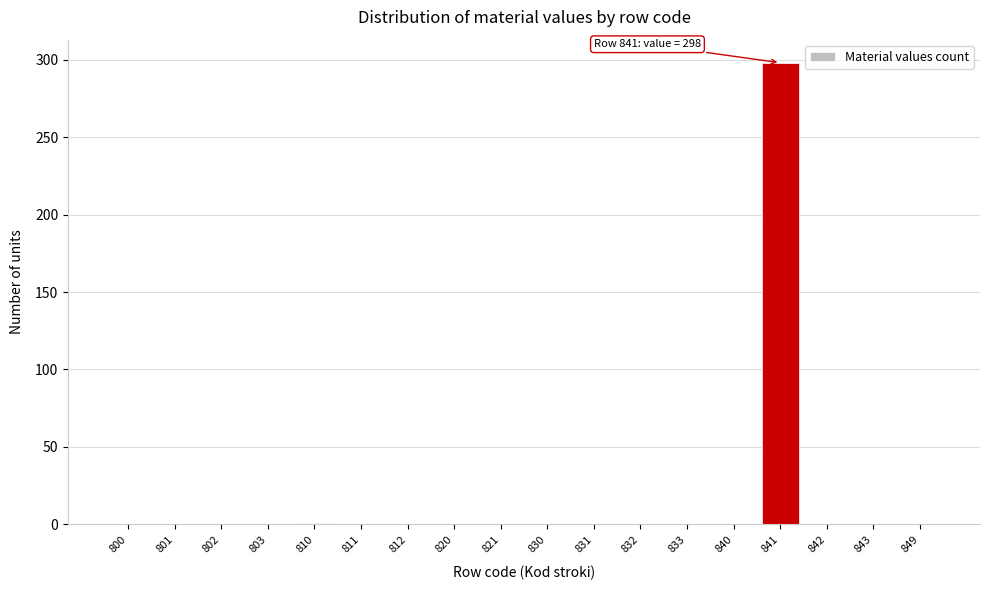

What is the maximum value shown in the chart?

298